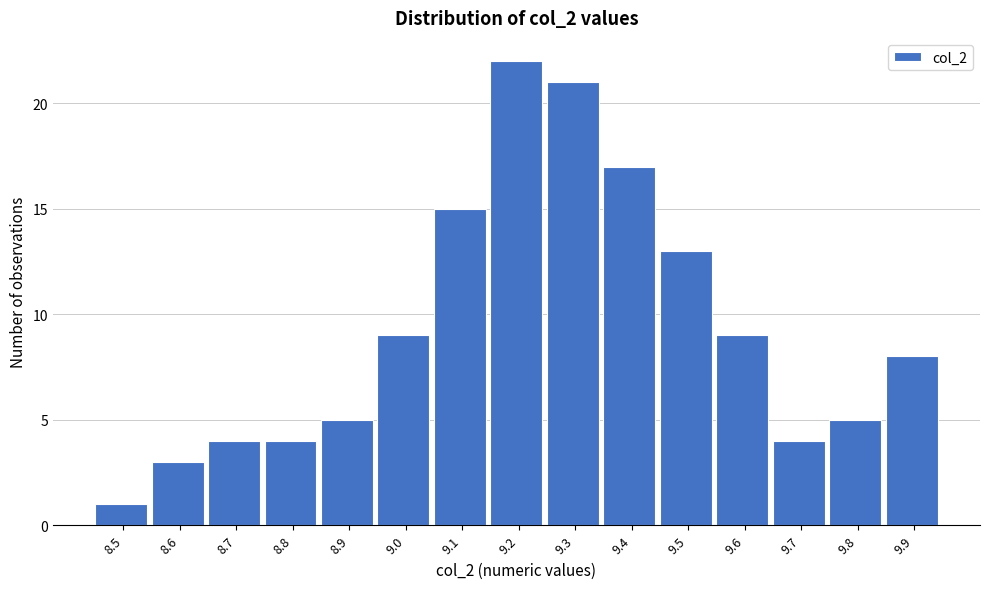

Reading left to right, extract all data points from this chart.

1	3	4	4	5	9	15	22	21	17	13	9	4	5	8